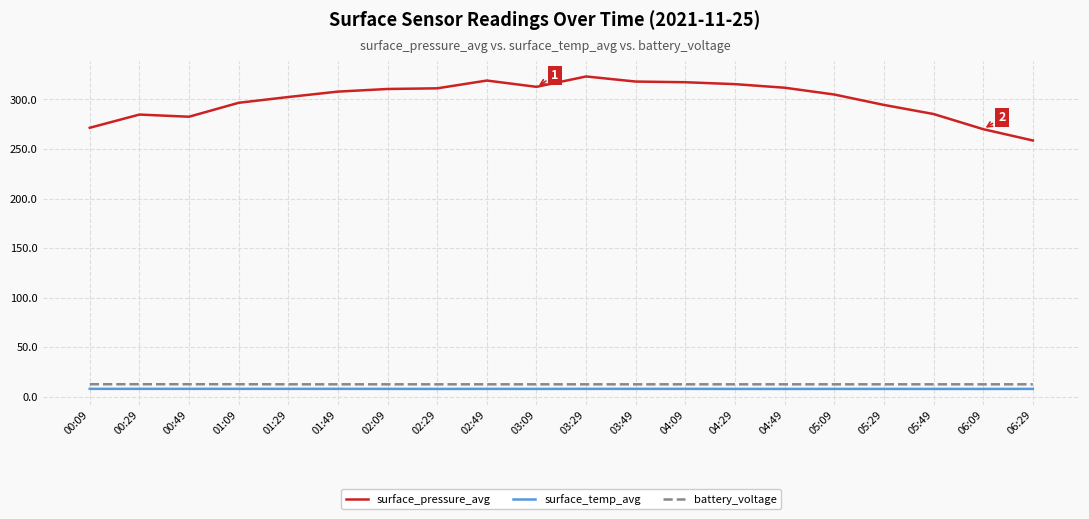

What value does the battery_voltage series have at 01:49?

12.6